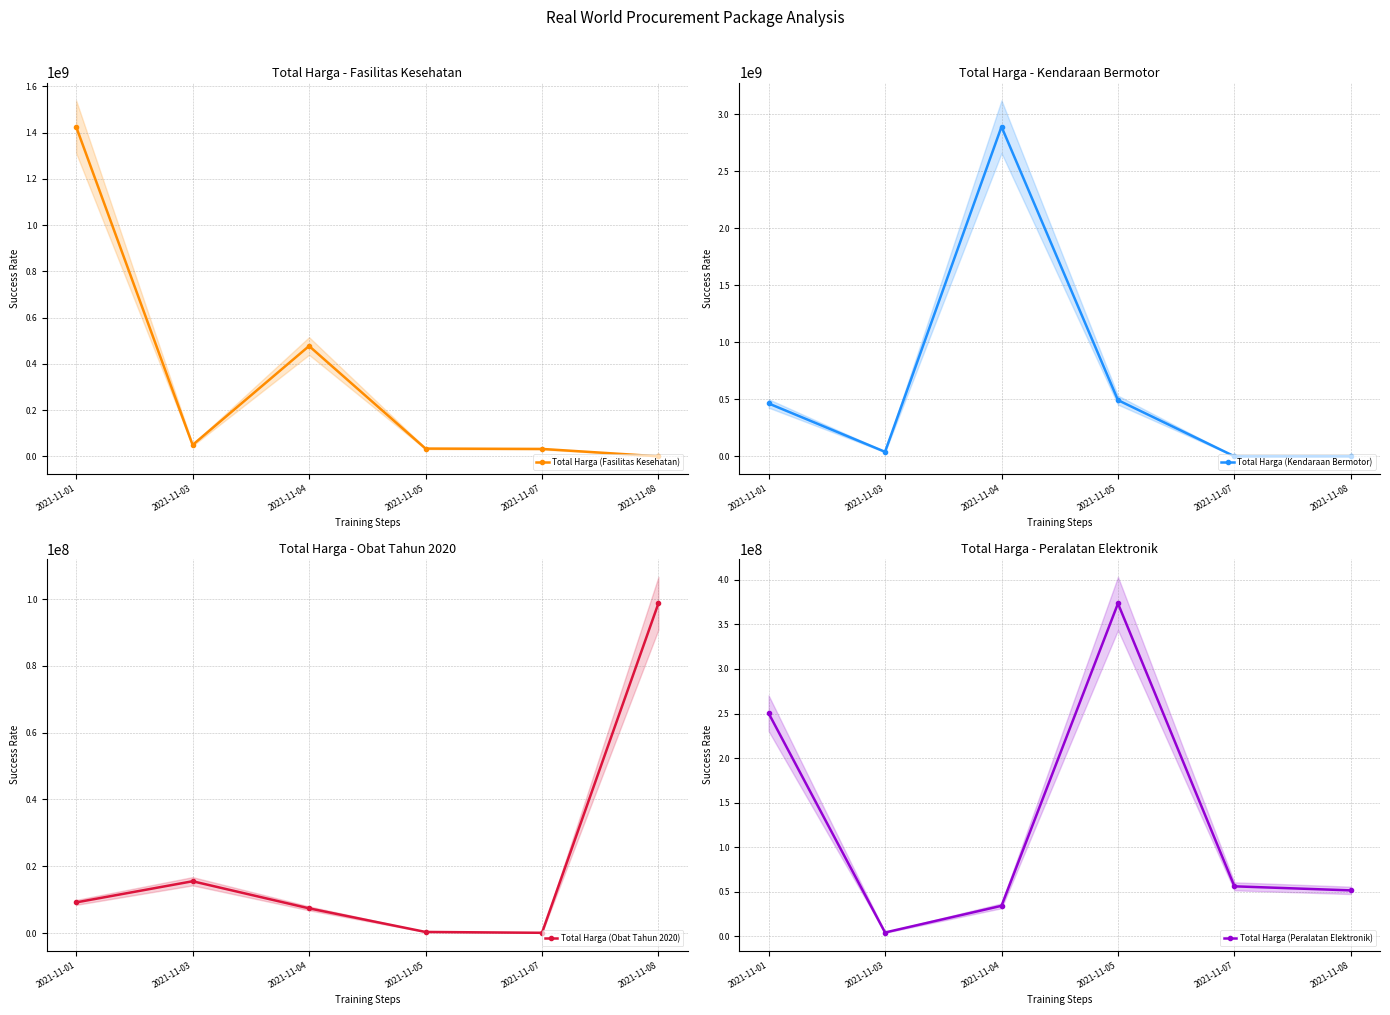

At which category does the chart reach its peak across all series?

2021-11-04